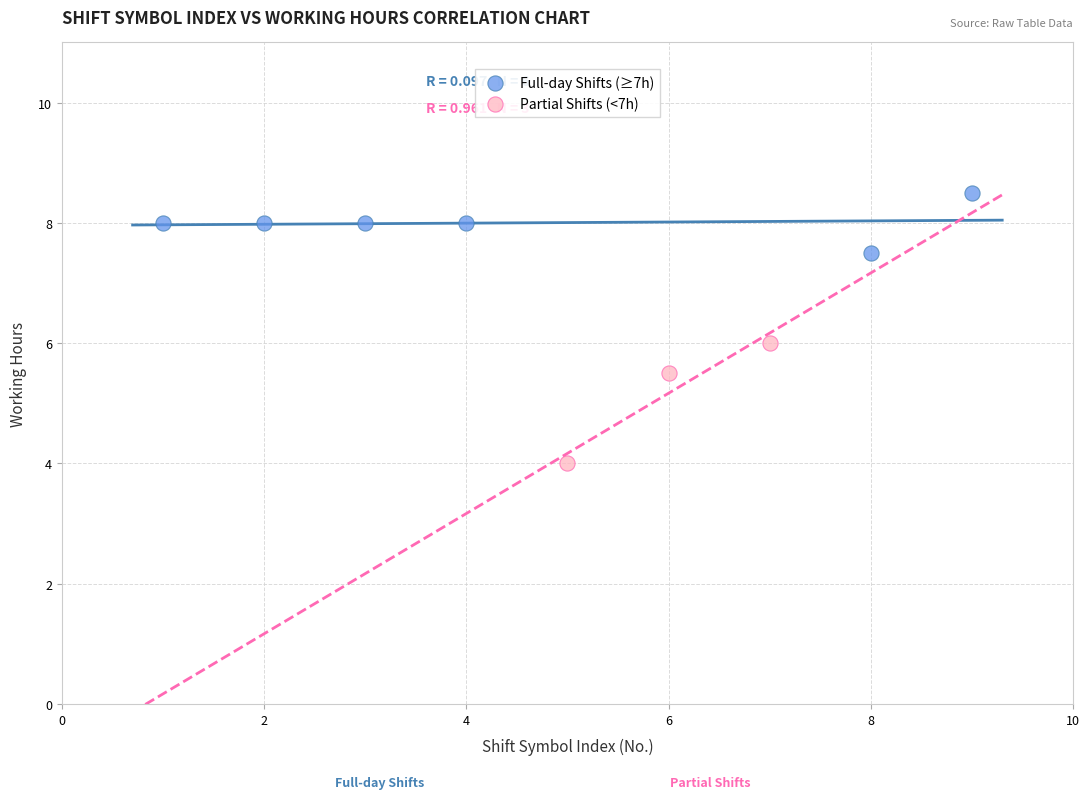

What are all the series names shown in the legend?

Full-day Shifts (≥7h), Partial Shifts (<7h)